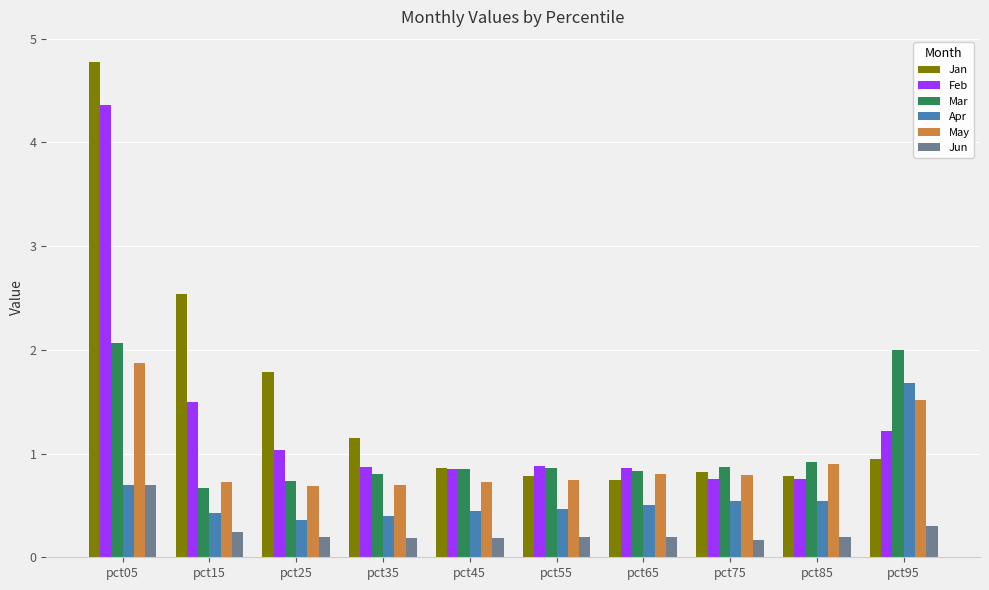

What is the difference between the maximum and minimum values in the Mar series?

1.4